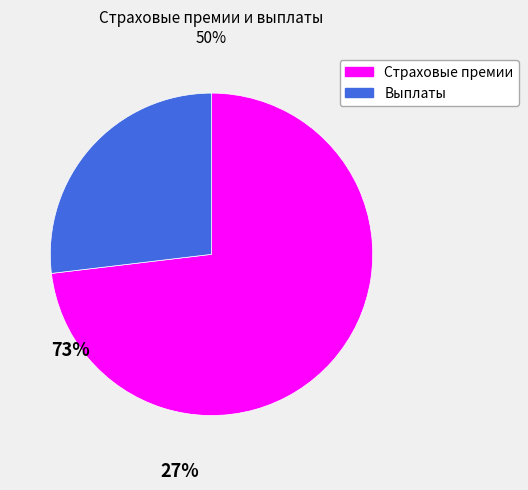

Rank the categories by value from lowest to highest.

Выплаты, Страховые премии